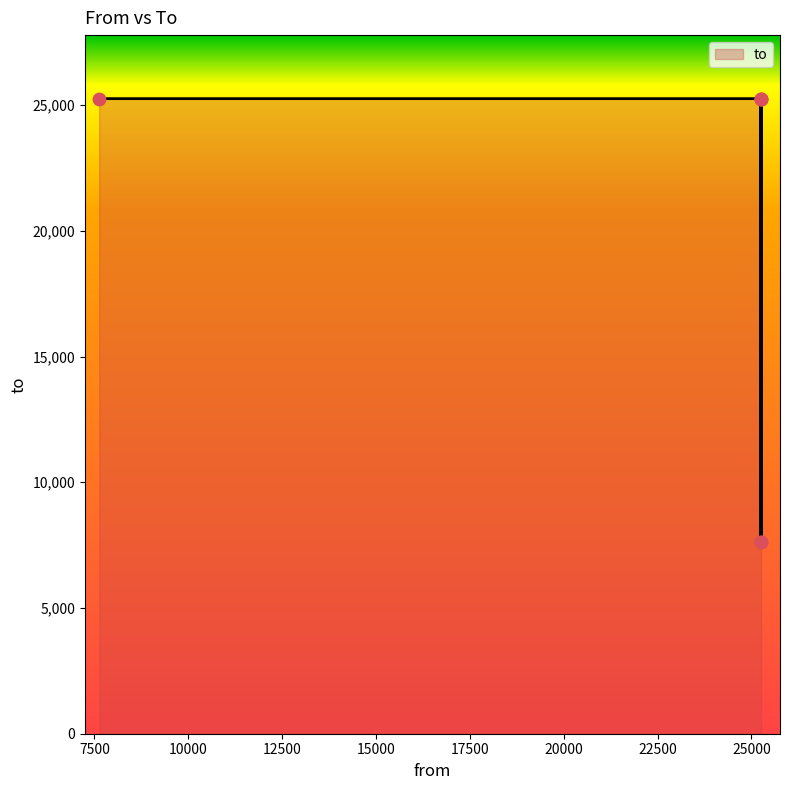

Which has a higher value, 7629 or 25256?

7629